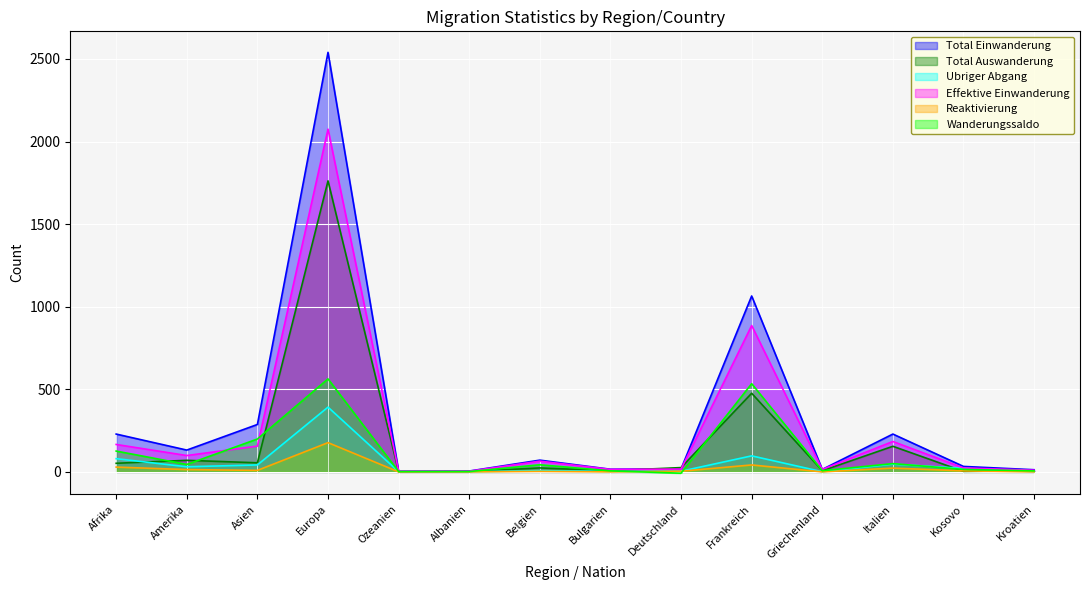

At Bulgarien, list the series in order from smallest to largest.

Reaktivierung, Ubriger Abgang, Wanderungssaldo, Total Auswanderung, Effektive Einwanderung, Total Einwanderung